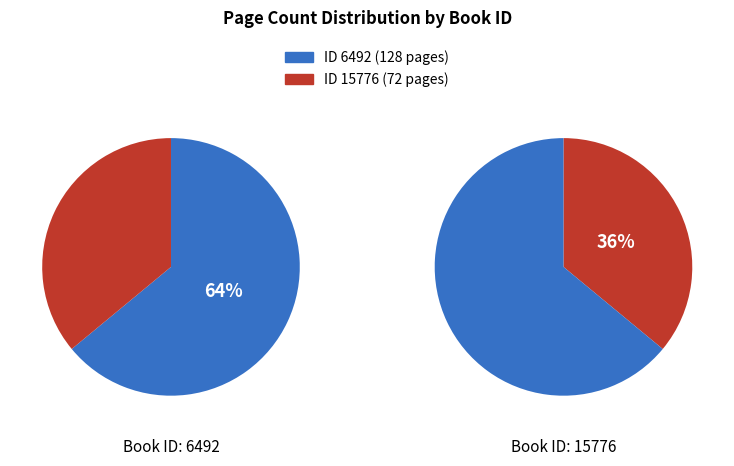

Which slice is the smallest?

15776